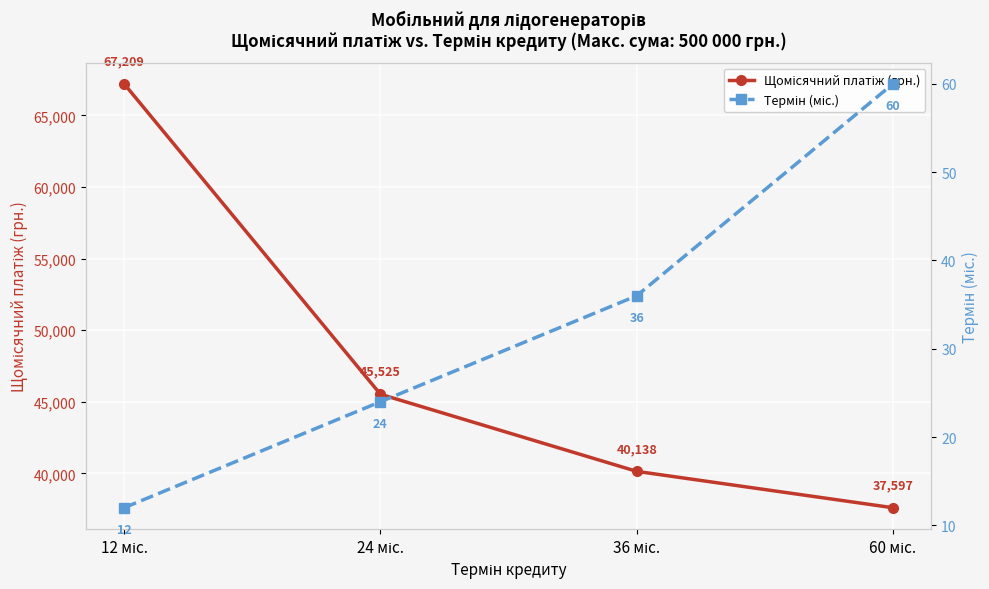

The Термін (міс.) series shows 24.0 at 24 міс.. True or false?

True